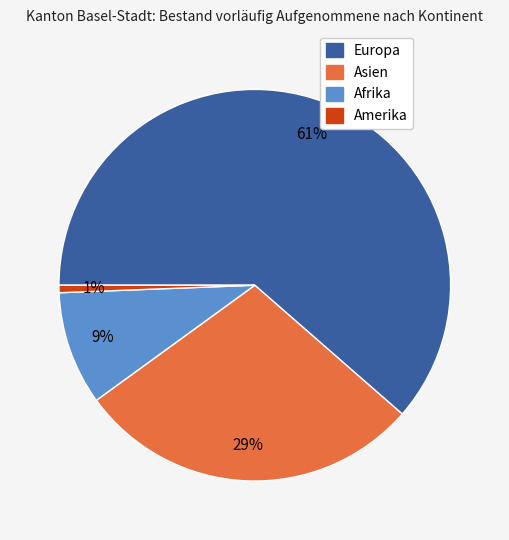

Does Asien represent more than half of the total?

No